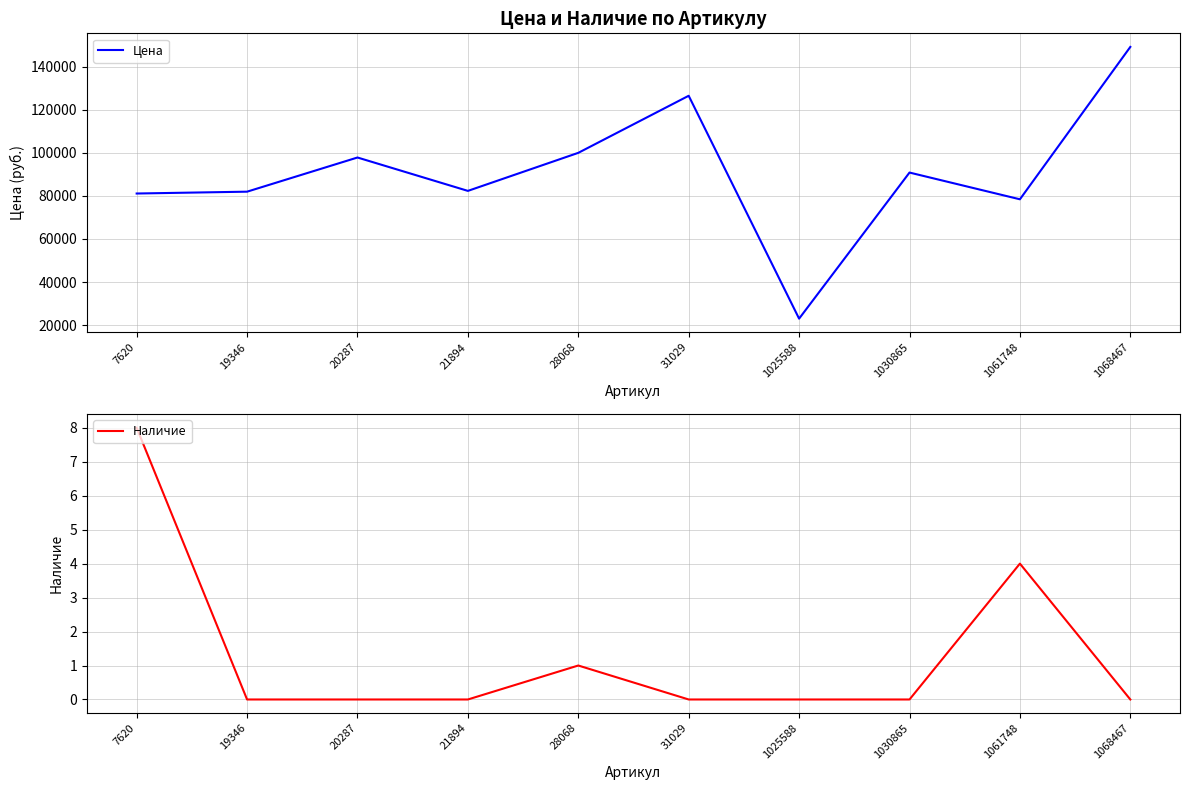

At 7620, list the series in order from largest to smallest.

Цена, Наличие